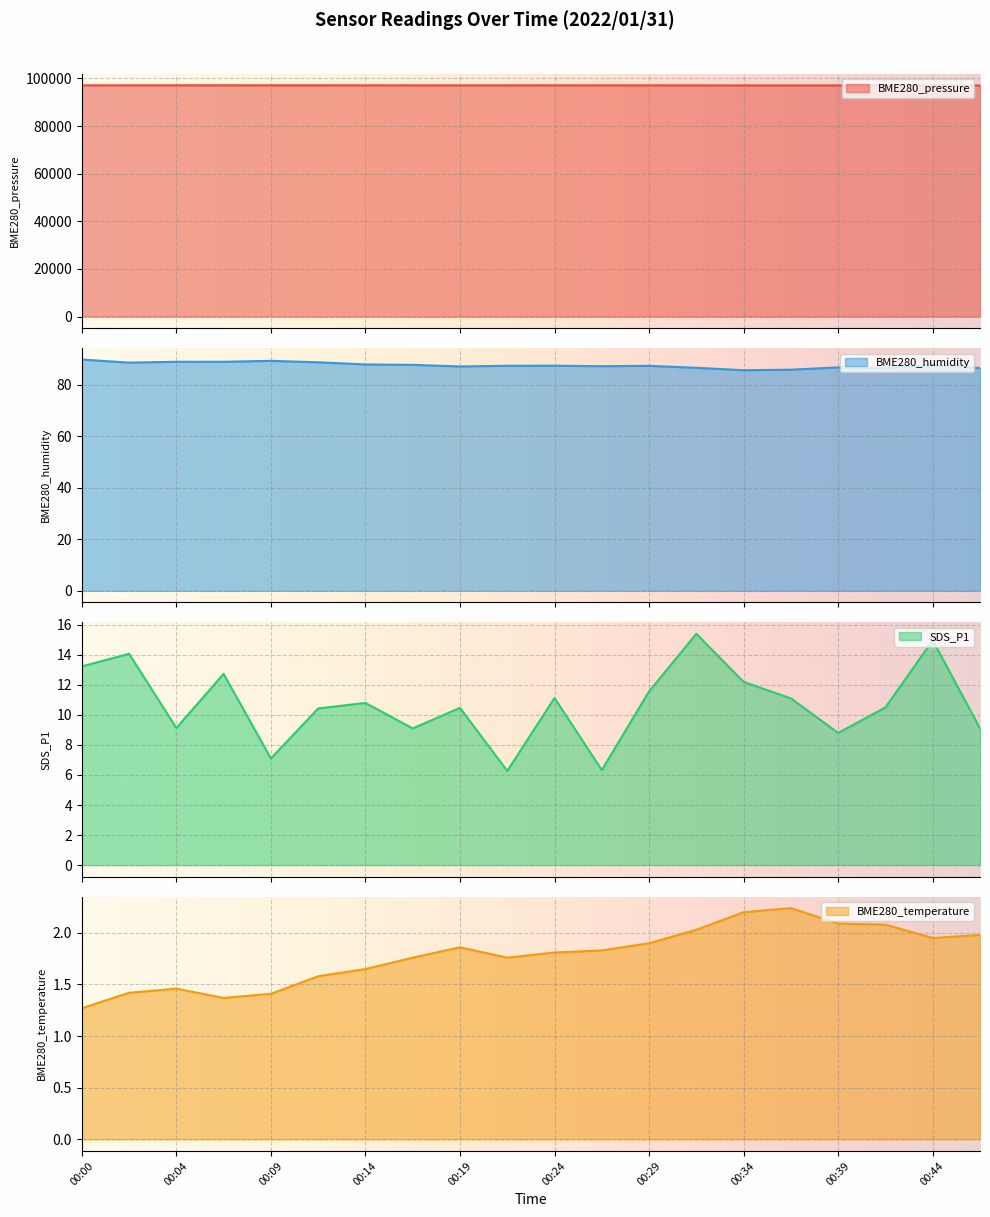

What is the maximum value for BME280_pressure?

97136.1